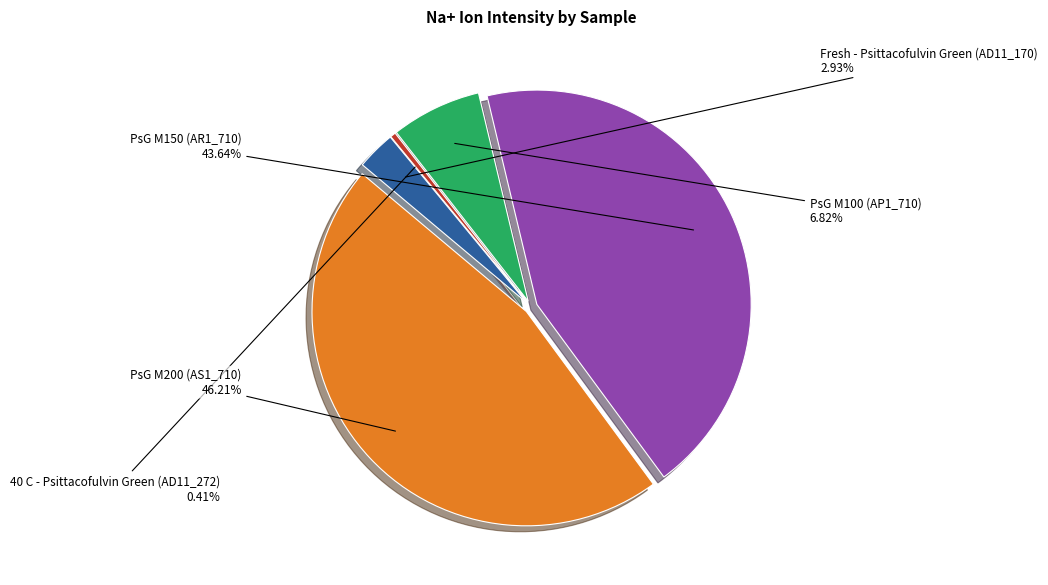

Does any single category account for the majority?

No